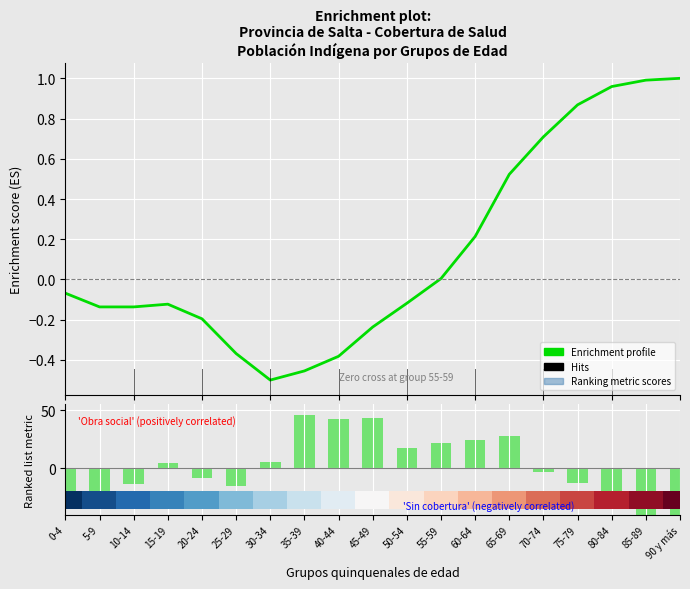

Are the bars grouped side by side (vs. stacked)?

Yes